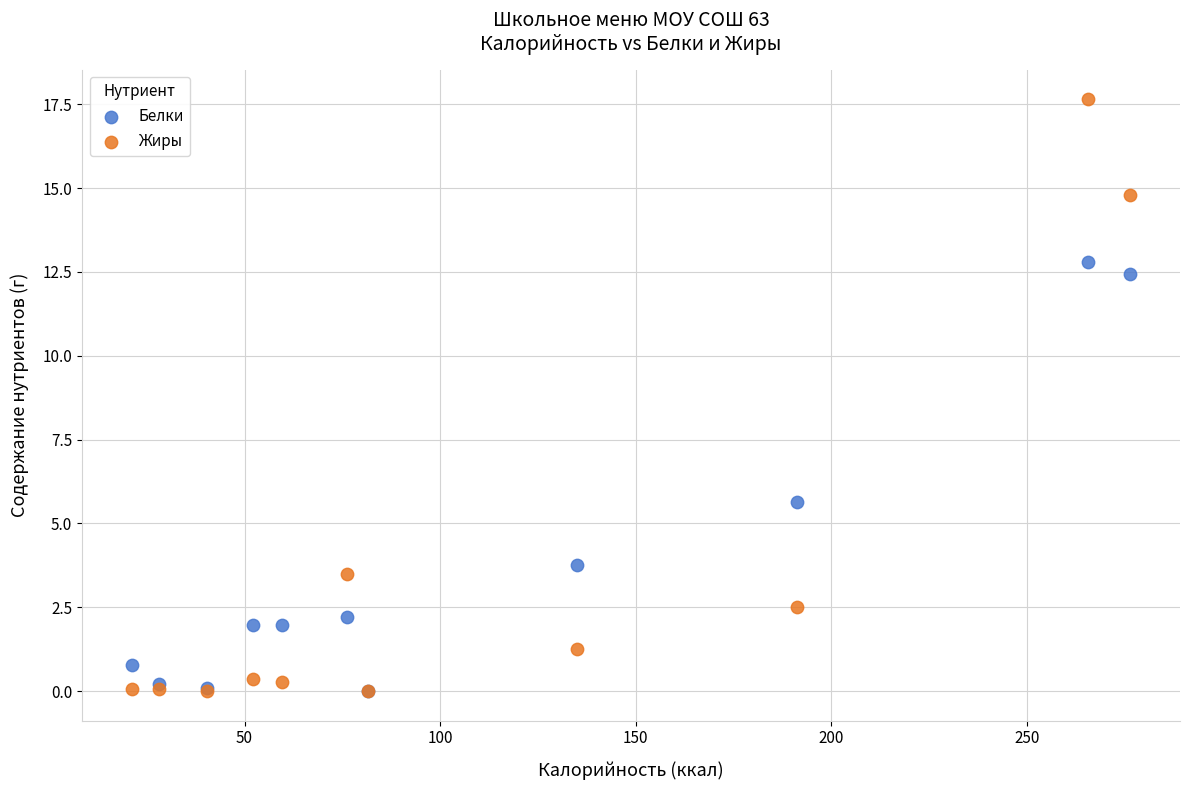

In the Белки series, what Y value is closest to 6?

5.7